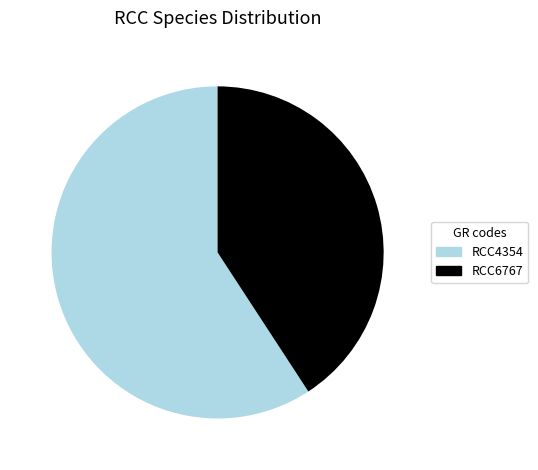

Which slice represents more than half of the pie?

RCC4354